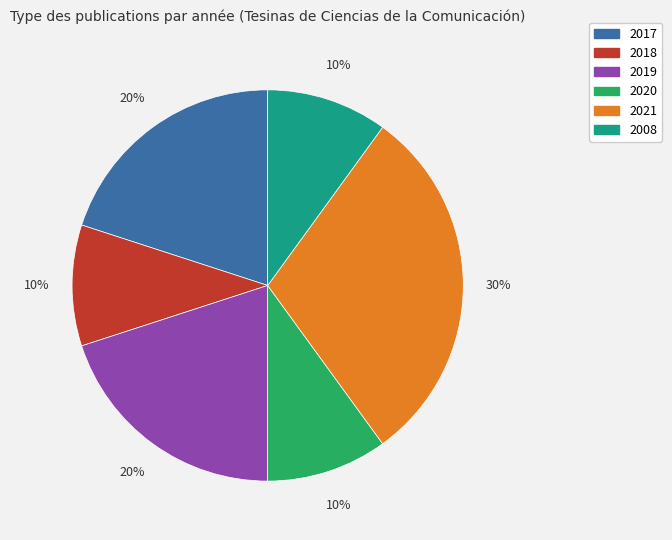

What is the ratio of the value at 2021 to the value at 2017?

1.5